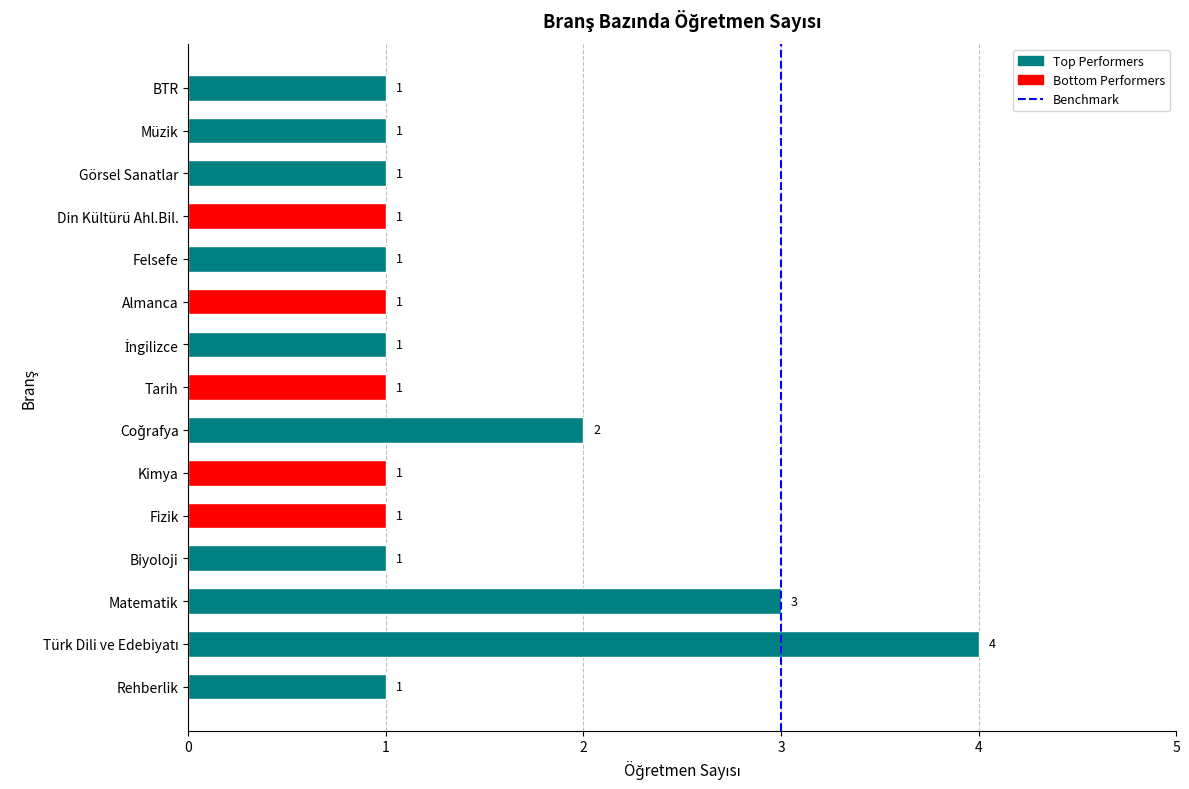

Count the values in the range 1 to 2.

13